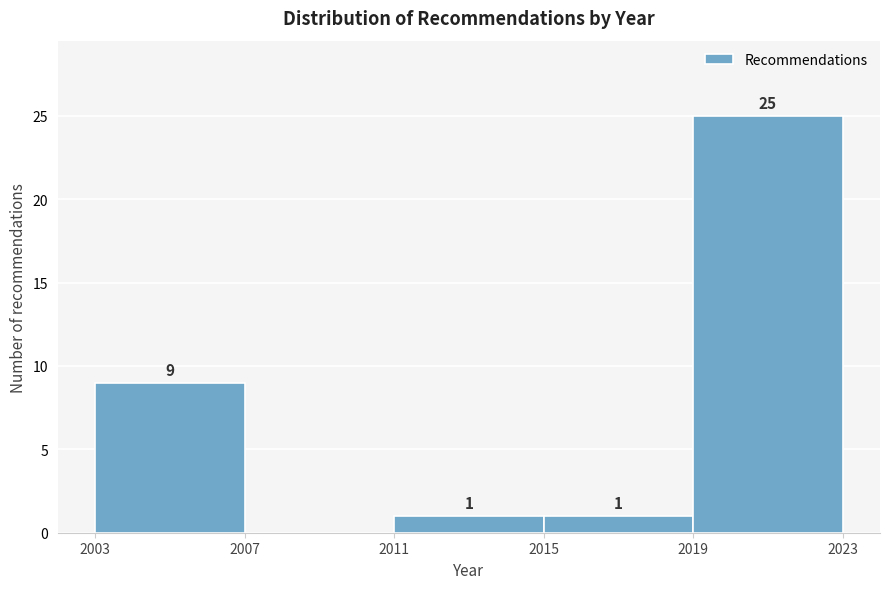

Reading left to right, what are all the values shown in this chart?

2003=9	2007=0	2011=1	2015=1	2019=25